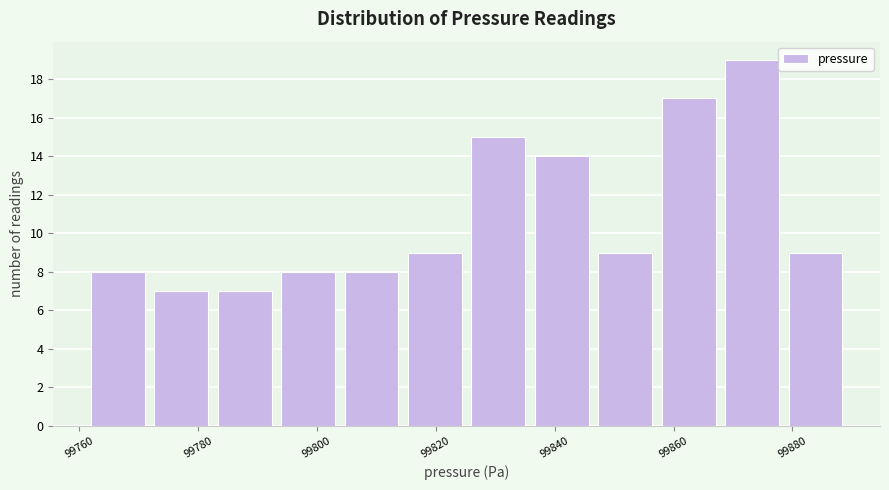

Over which range of the x-axis is the bar tallest?

99868 to 99880